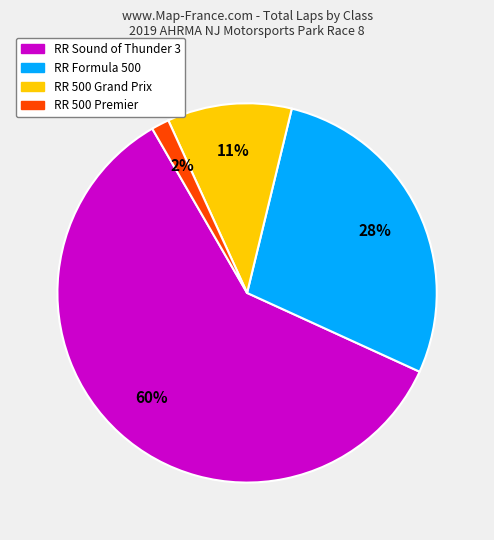

True or false: RR 500 Premier accounts for 13% of the total.

False